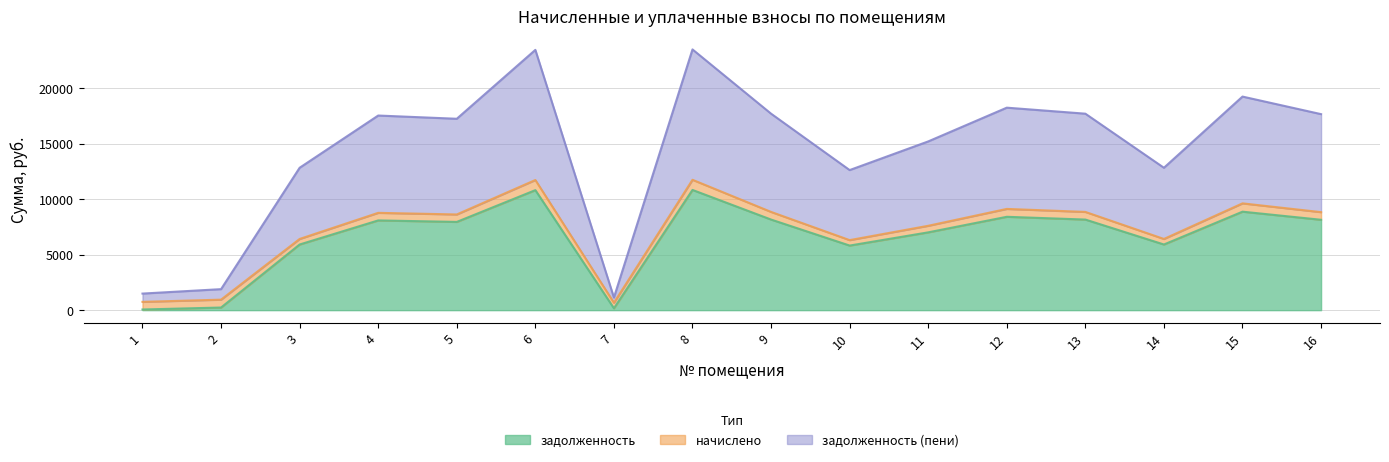

What is the maximum value shown in the chart?

23485.0